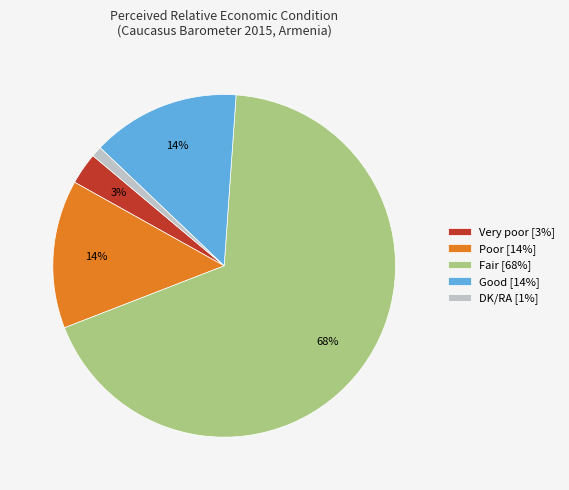

Between Very poor [3%] and Fair [68%], which is larger?

Fair [68%]